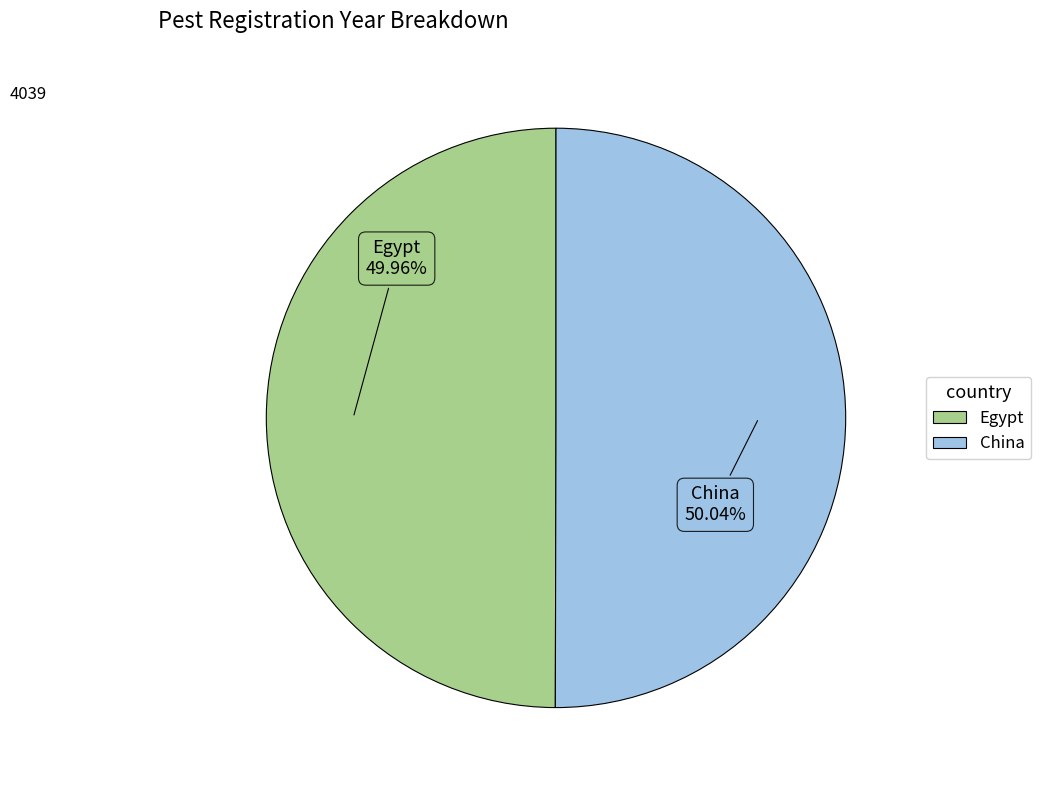

How many segments does this pie chart have?

2